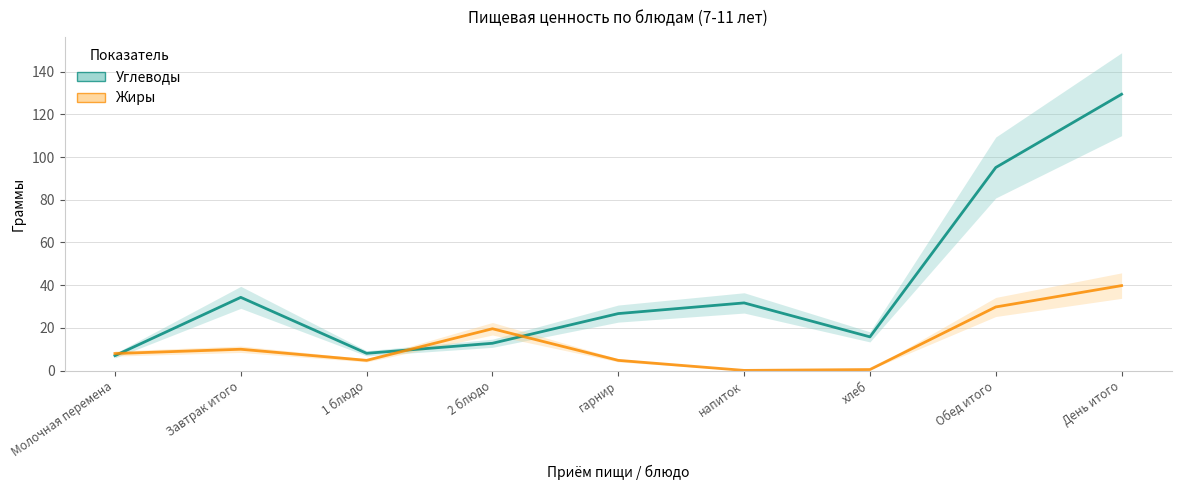

How many intersections are there between Жиры and Углеводы?

3